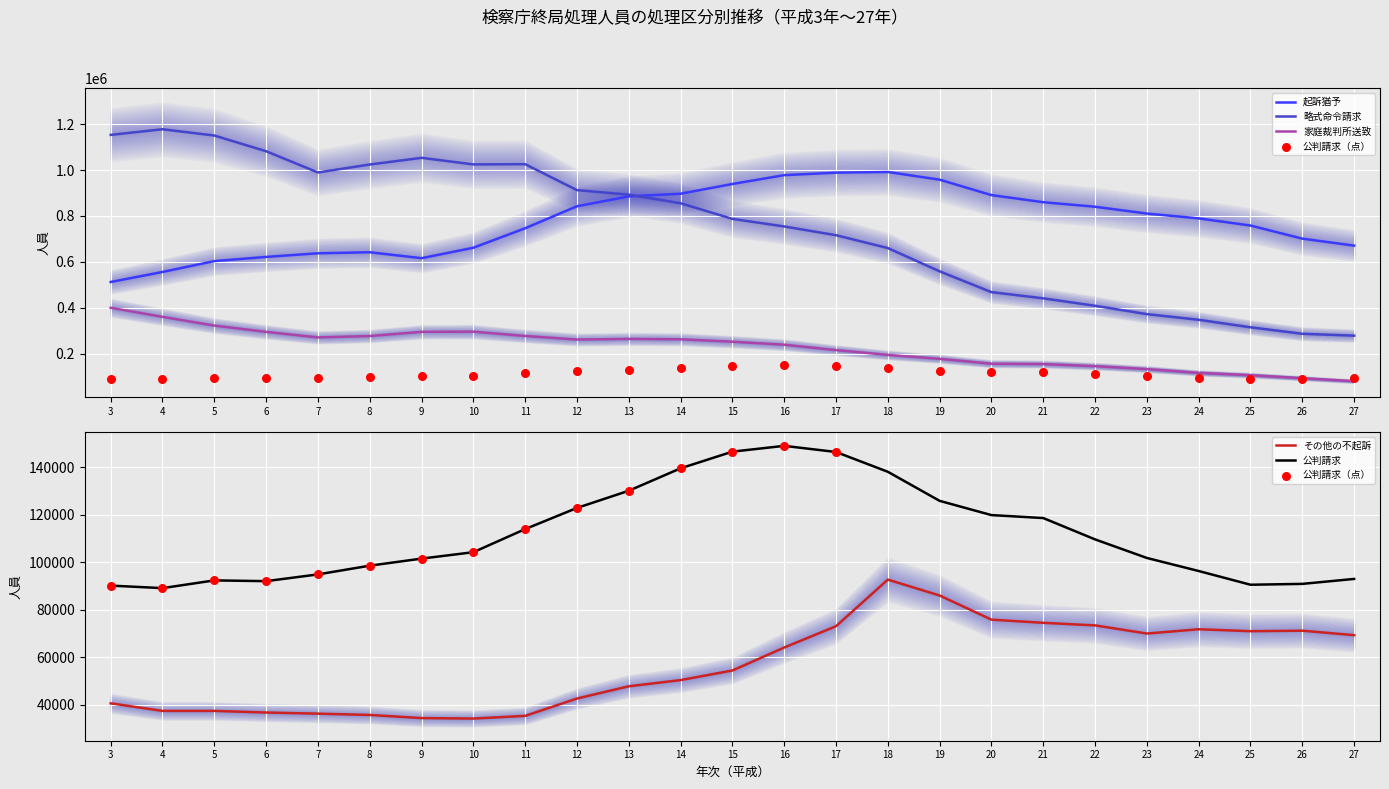

Which series contains the lowest Y value?

その他の不起訴